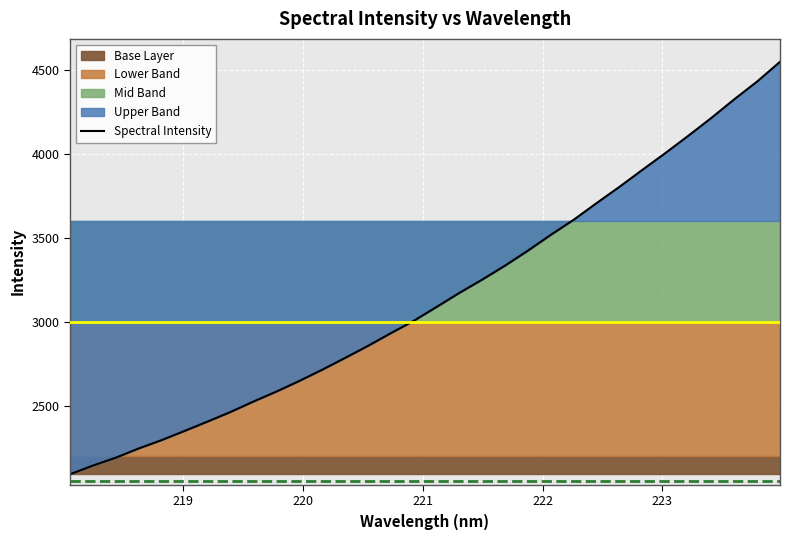

What is the highest value of the Spectral Intensity series?

4547.0